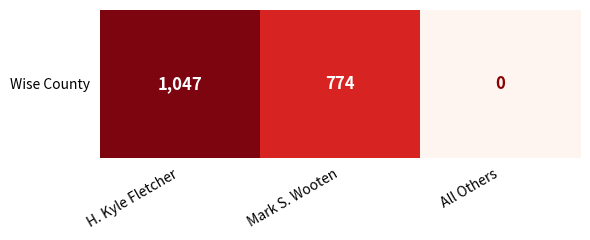

Rank the categories by value from lowest to highest.

All Others, Mark S. Wooten, H. Kyle Fletcher